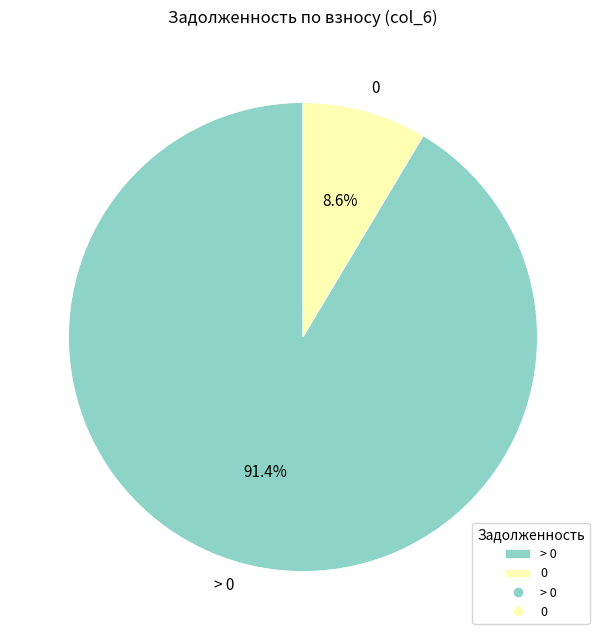

To the nearest percent, what is the average slice percentage?

50%